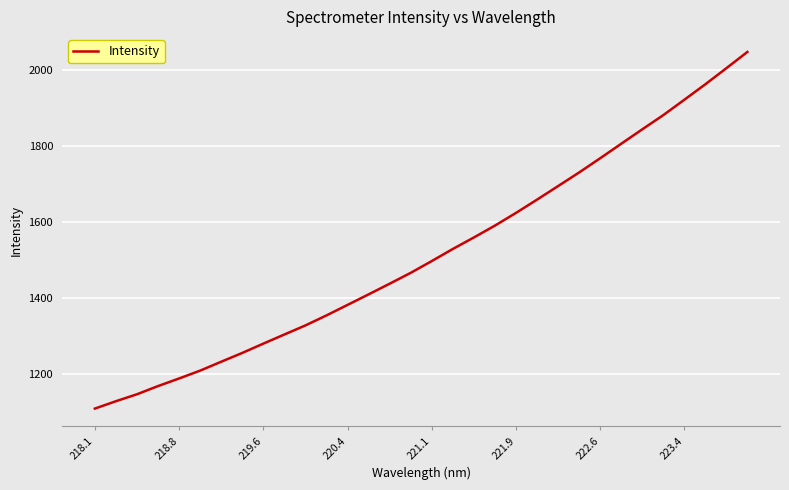

What is the smallest value displayed?

1107.5